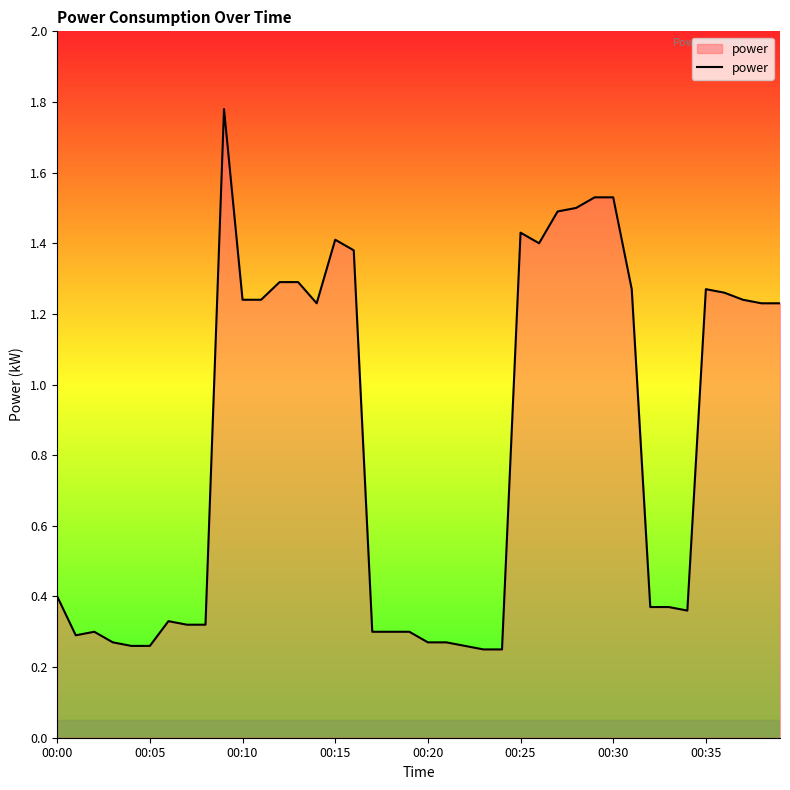

How many lines are shown in the chart?

1